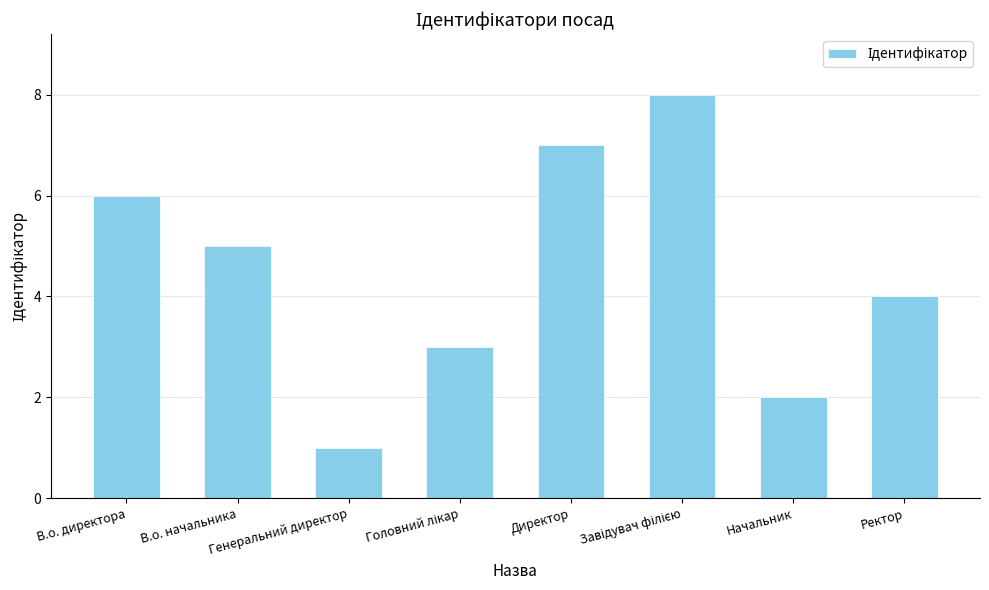

What is the sum of all values?

36